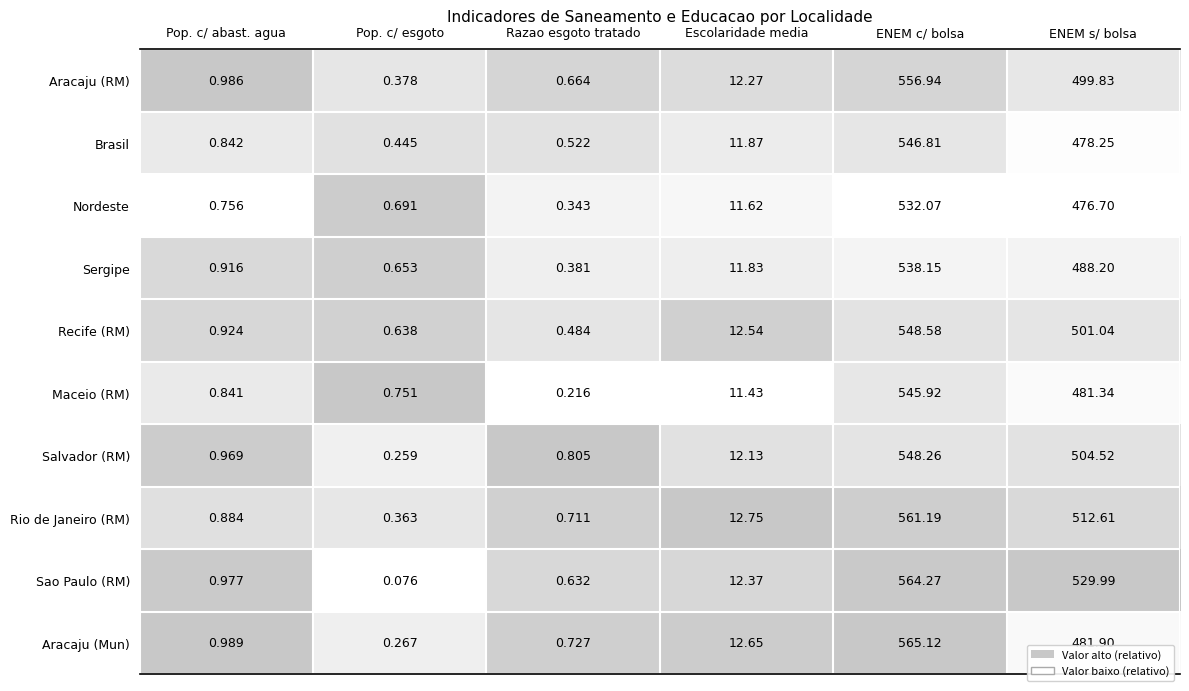

What is the maximum value shown in the chart?

565.1